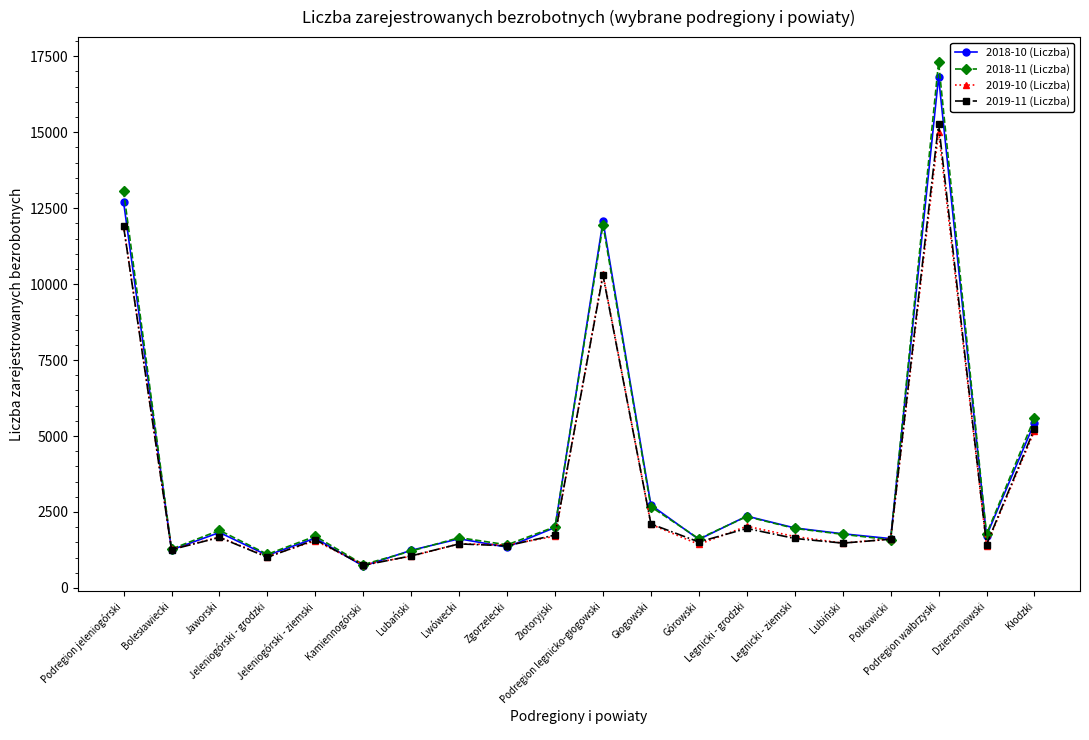

What is the value of the 2018-10 (Liczba) point at the 4th from the left?

1074